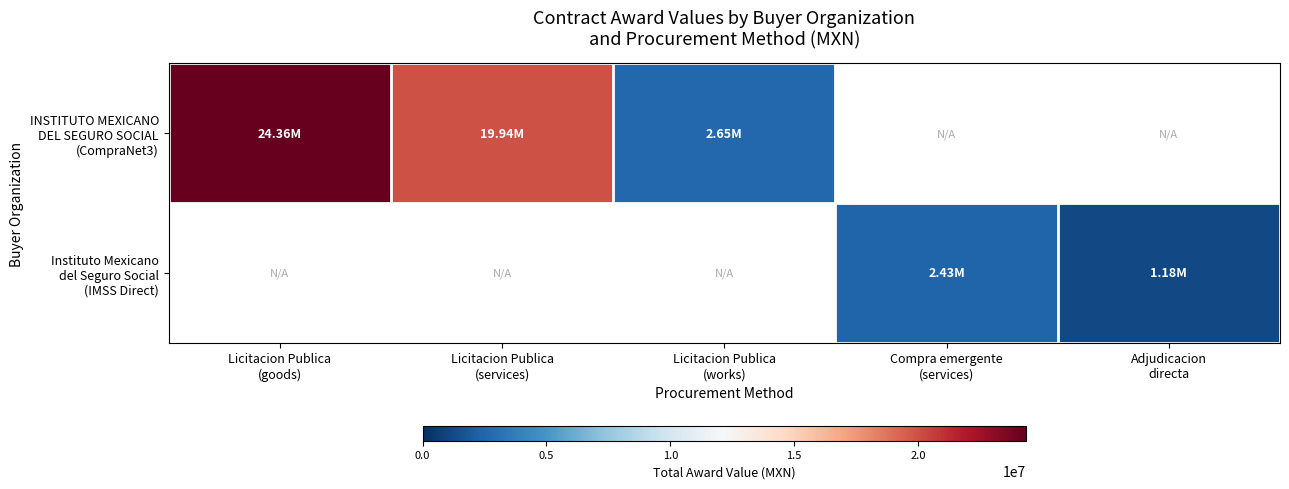

The Instituto Mexicano del Seguro Social (IMSS Direct) series shows 1182069.0 at Adjudicacion directa. True or false?

True